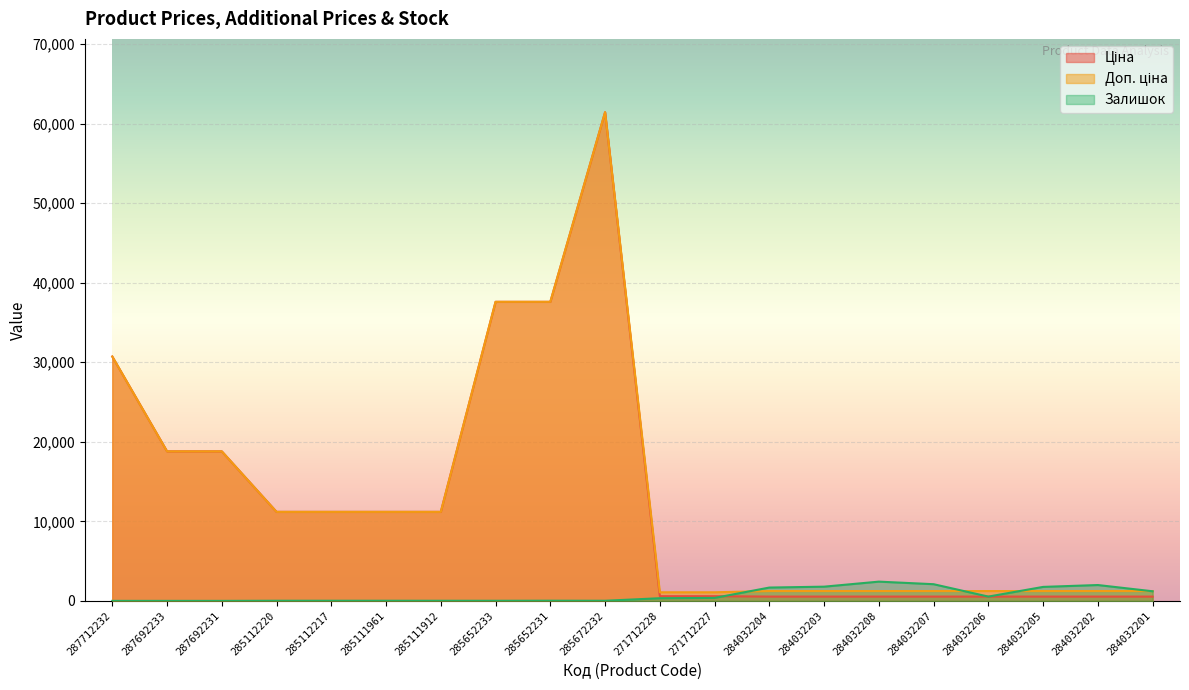

In Залишок, how many points are lower than both neighbors (excluding endpoints)?

3